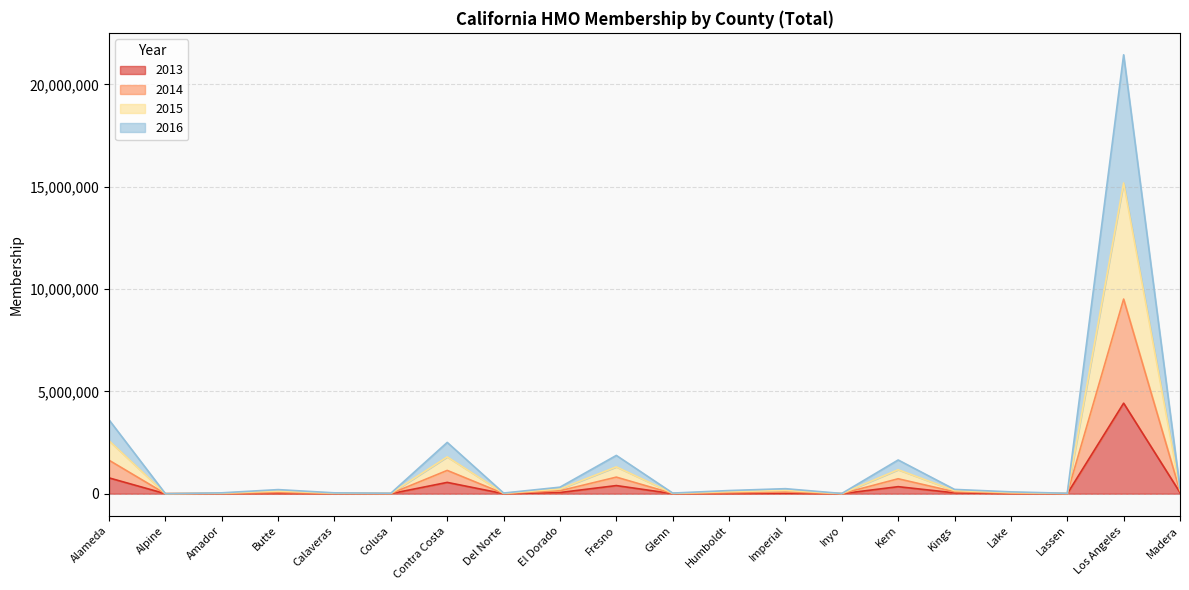

What position from the left is Alameda?

1